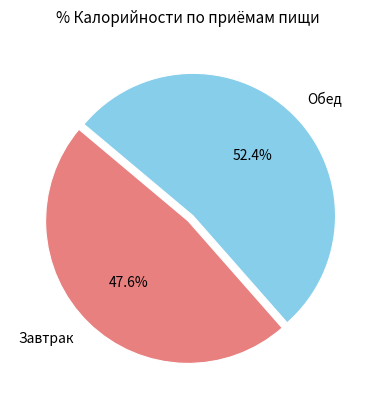

Count the number of slices in the pie.

2